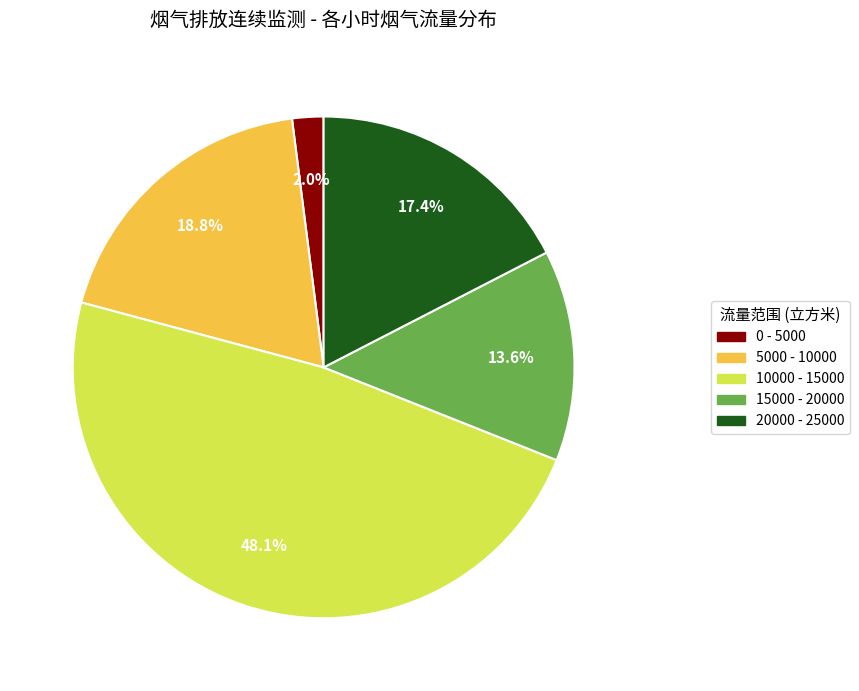

Is there a majority slice in this chart?

No